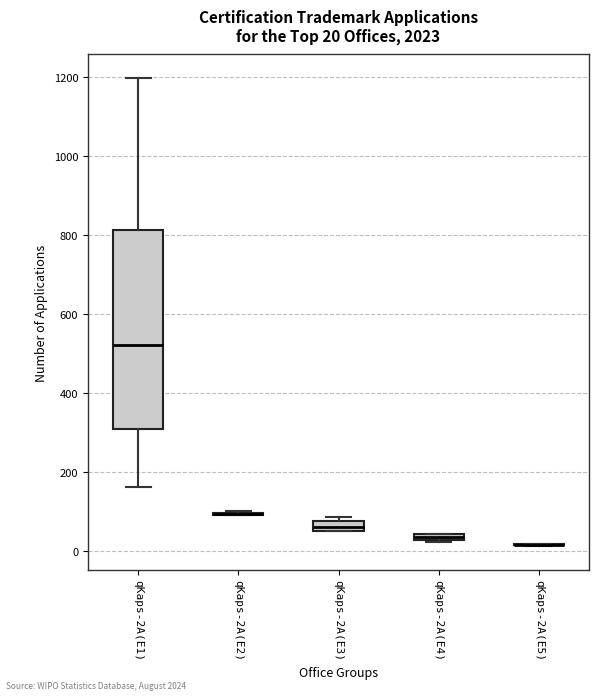

Which box is the tallest, from its lower edge to its upper edge?

qKaps-2A(E1)